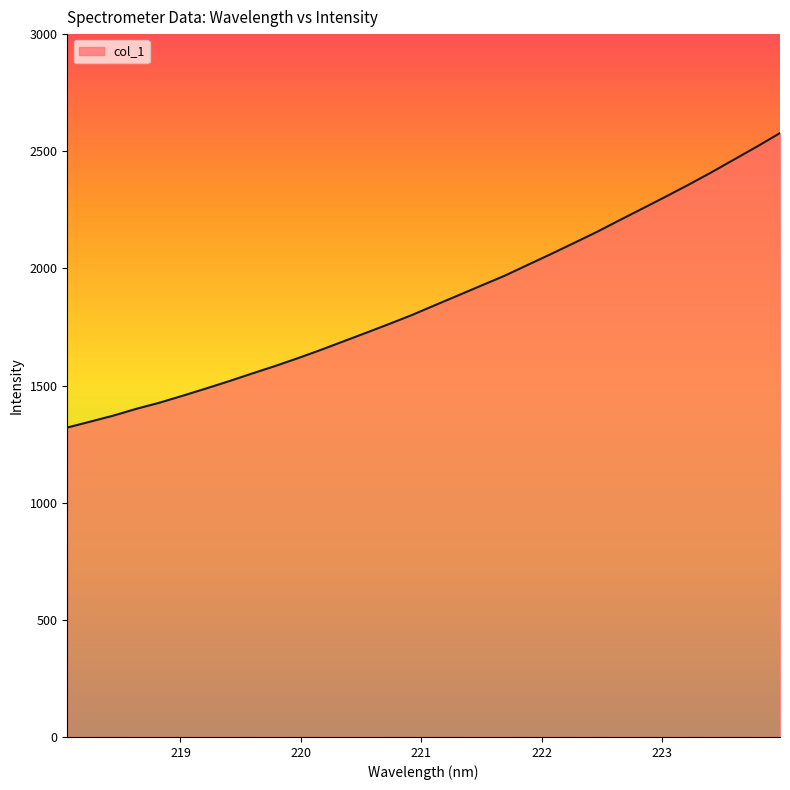

What is the maximum value shown in the chart?

2577.6